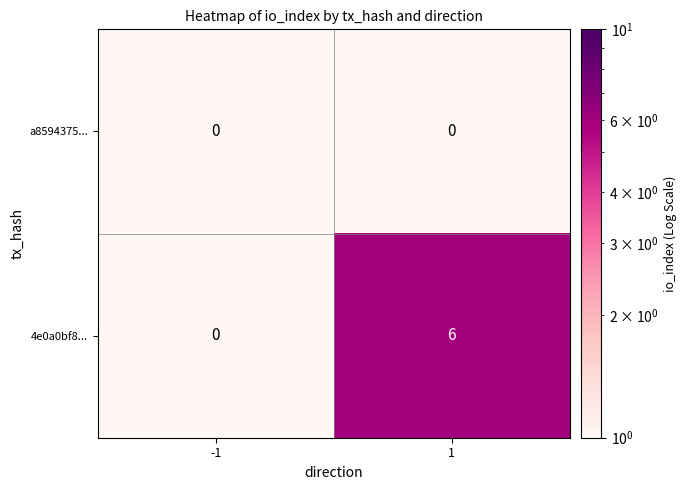

Reading right to left, what are all the values shown in this chart?

a8594375...: 0	0
4e0a0bf8...: 6	0